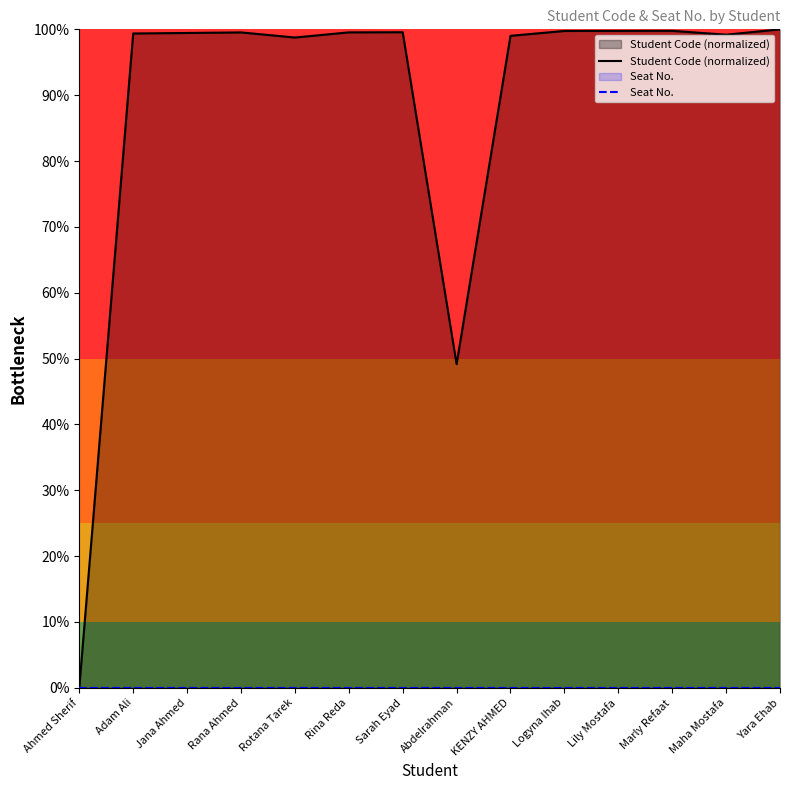

What is the sum of the Student Code (normalized) values at Maha Mostafa and Rina Reda?

198.7